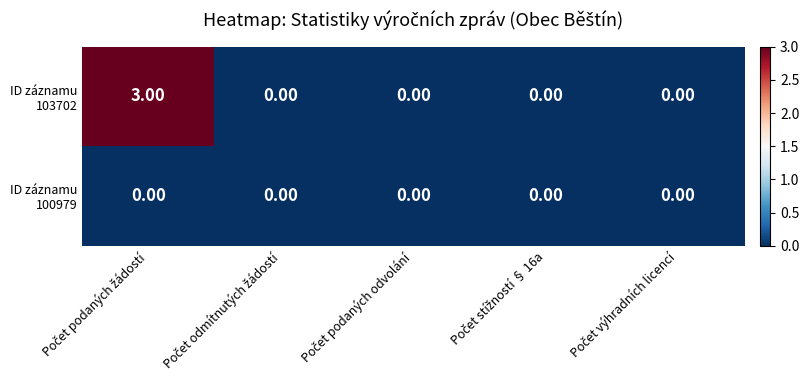

How many categories are shown in the chart?

5